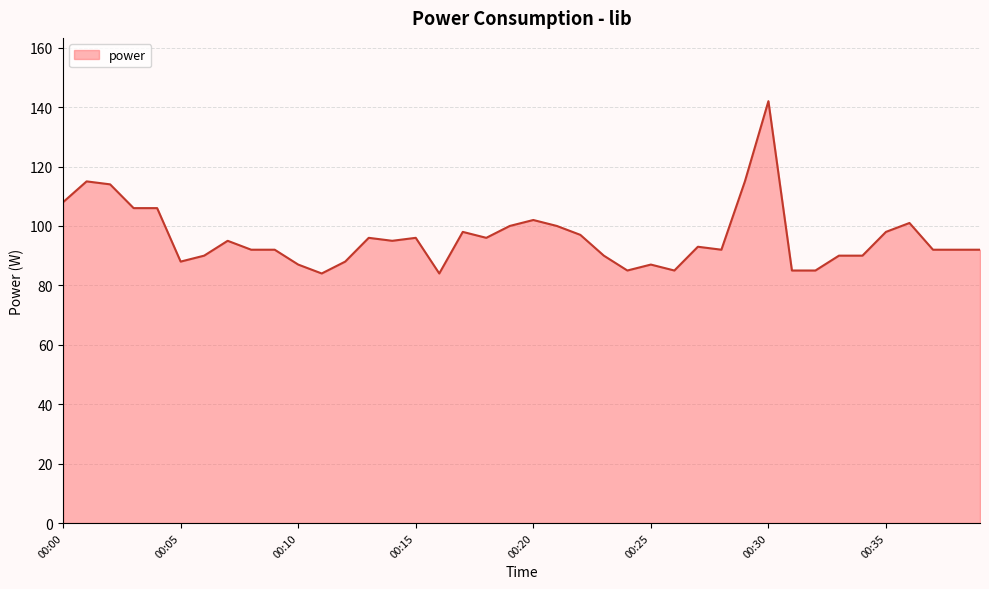

What is the minimum value shown in the chart?

84